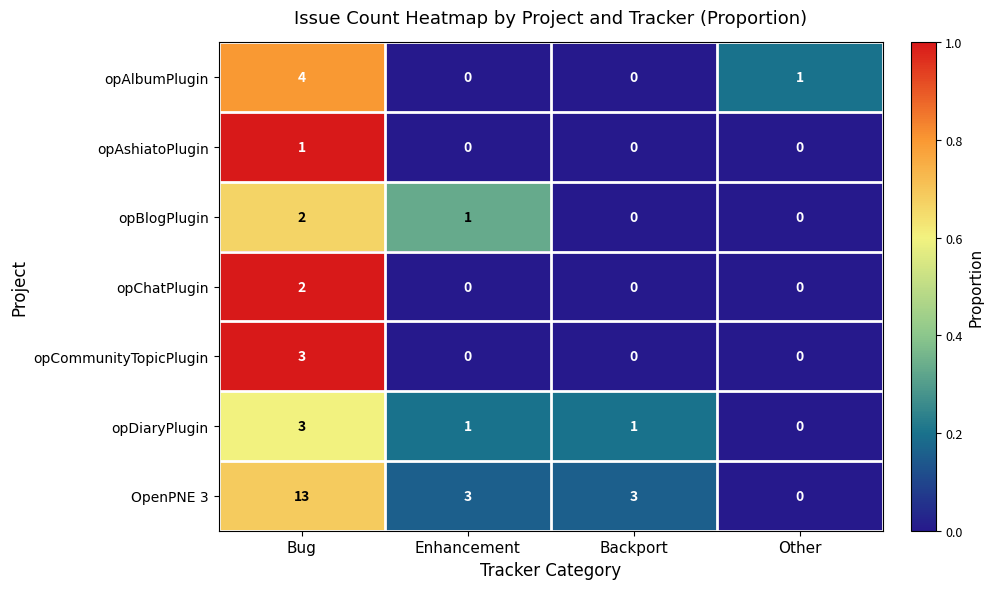

Reading right to left, extract all data points from this chart.

opAlbumPlugin: Other=1	Backport=0	Enhancement=0	Bug=4
opAshiatoPlugin: Other=0	Backport=0	Enhancement=0	Bug=1
opBlogPlugin: Other=0	Backport=0	Enhancement=1	Bug=2
opChatPlugin: Other=0	Backport=0	Enhancement=0	Bug=2
opCommunityTopicPlugin: Other=0	Backport=0	Enhancement=0	Bug=3
opDiaryPlugin: Other=0	Backport=1	Enhancement=1	Bug=3
OpenPNE 3: Other=0	Backport=3	Enhancement=3	Bug=13